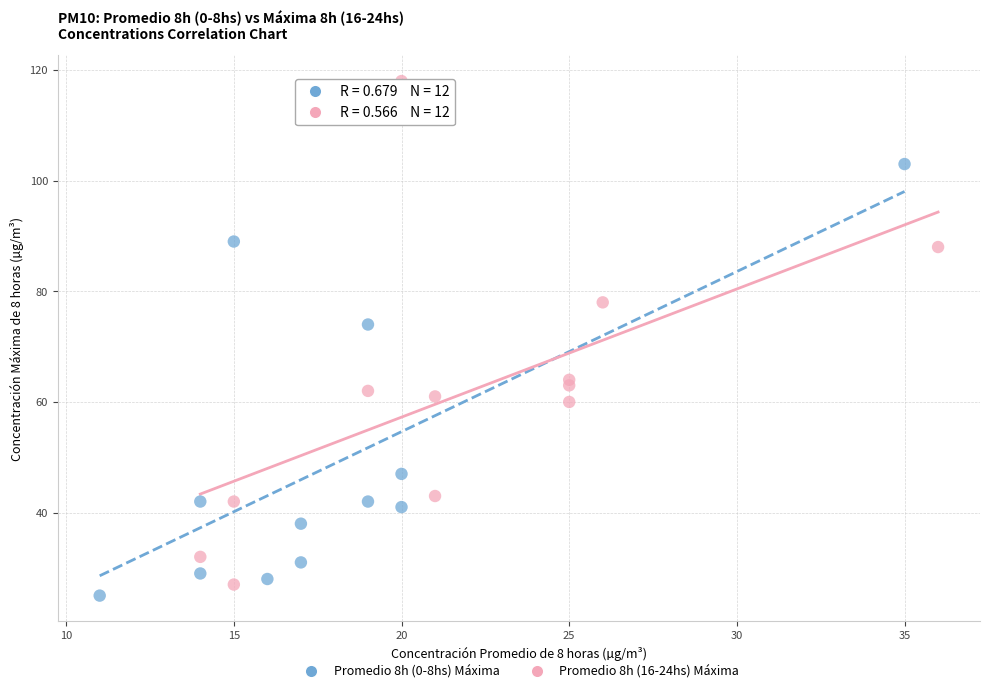

Which series reaches the maximum Y coordinate?

Promedio 8h (16-24hs) Máxima